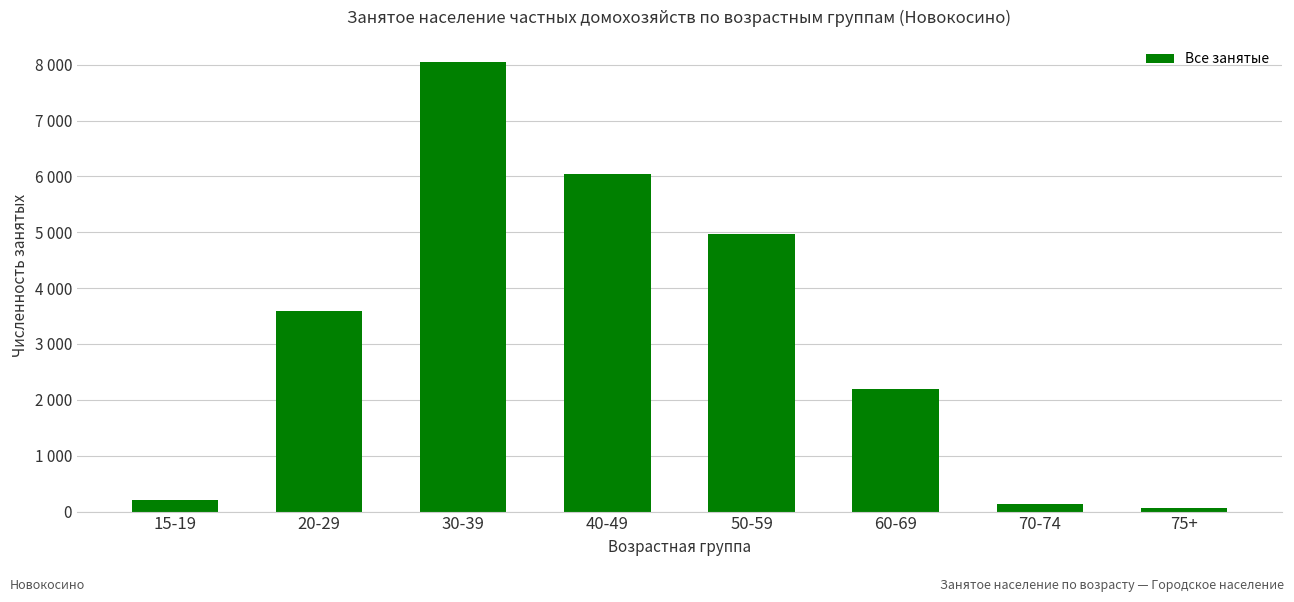

Are the bars horizontal?

No